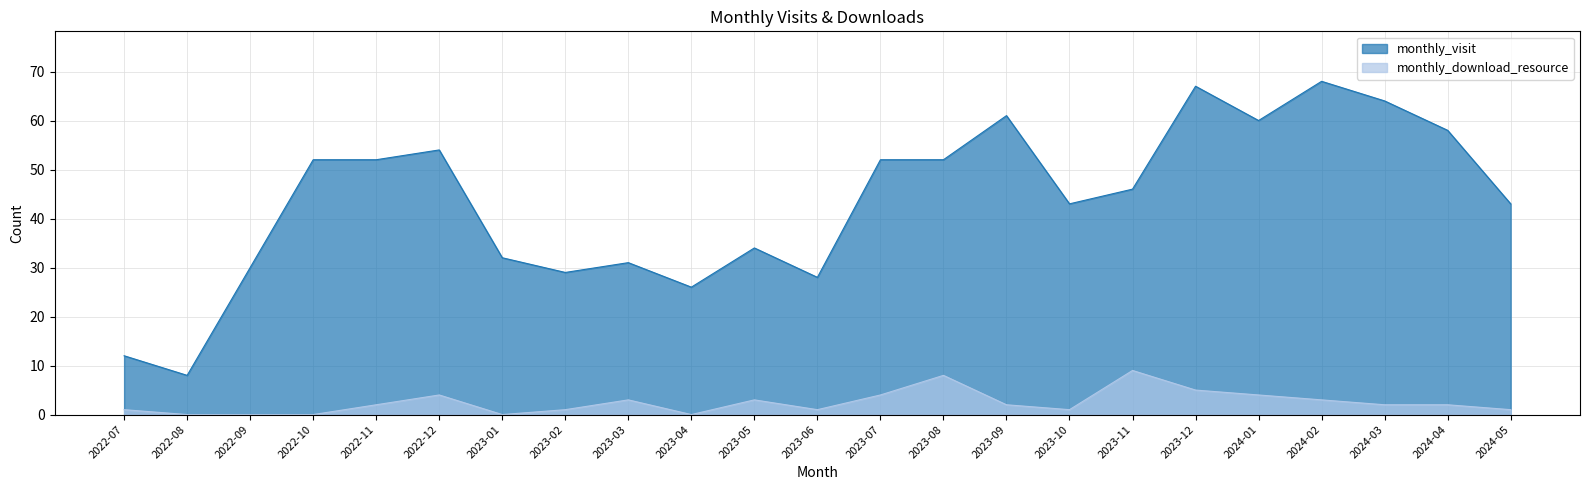

At 2022-12, list the series in order from largest to smallest.

monthly_visit, monthly_download_resource